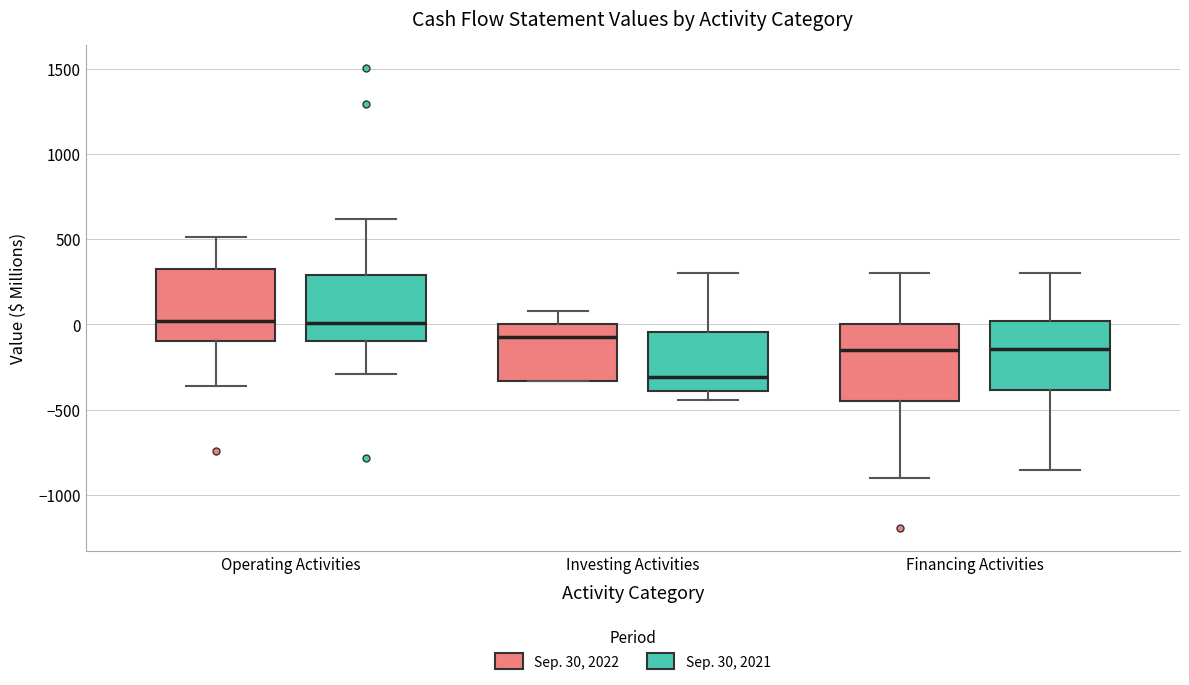

Reading left to right, read every box against the y-axis: the position of its median line, the range the box covers, and the ends of its whiskers. The values are not printed on the chart, so give them approximately, as read against the axis.

Operating Activities (Sep. 30, 2022): median 0, box -100 to 350, whiskers -350 to 500
Operating Activities (Sep. 30, 2021): median 0, box -100 to 300, whiskers -300 to 600
Investing Activities (Sep. 30, 2022): median -50, box -350 to 0, whiskers -350 to 100
Investing Activities (Sep. 30, 2021): median -300, box -400 to -50, whiskers -450 to 300
Financing Activities (Sep. 30, 2022): median -150, box -450 to 0, whiskers -900 to 300
Financing Activities (Sep. 30, 2021): median -150, box -400 to 0, whiskers -850 to 300